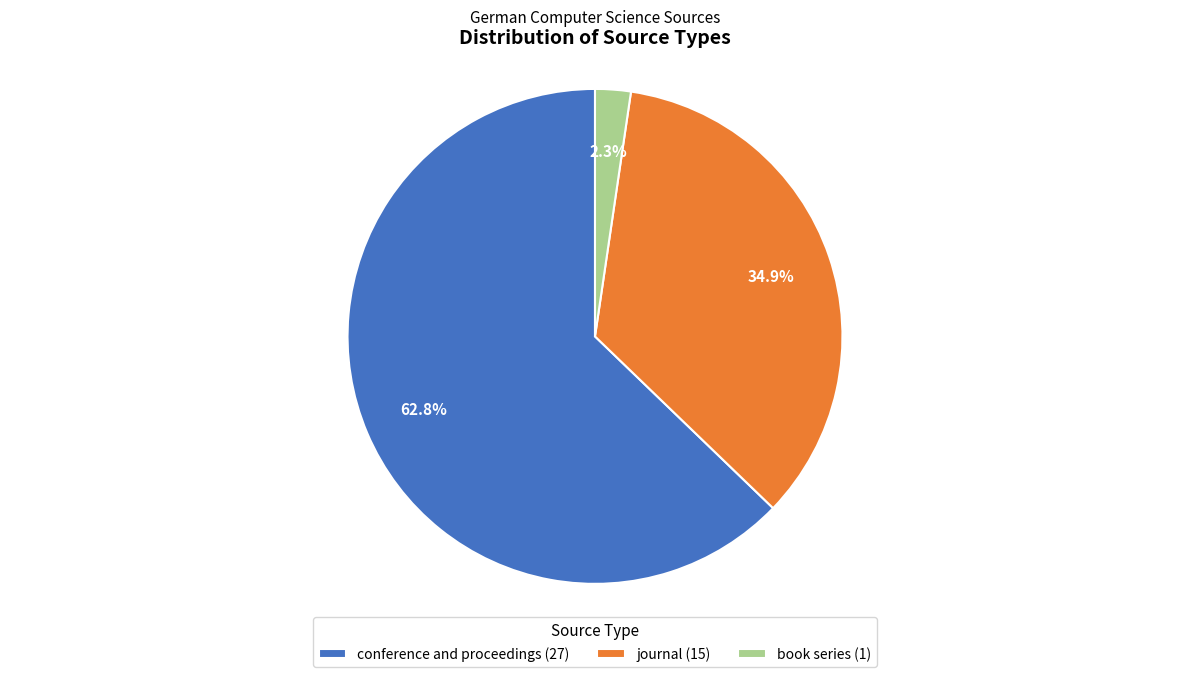

The conference and proceedings slice represents 57% of the pie. True or false?

False